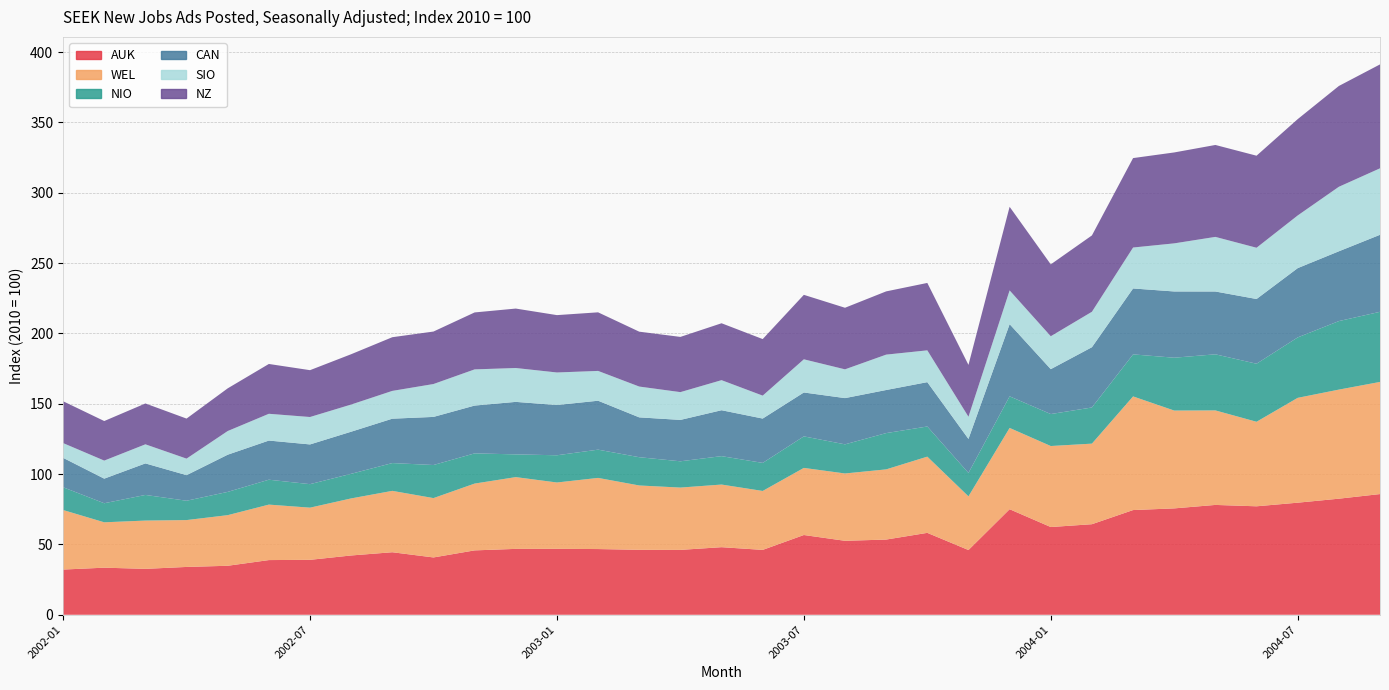

Reading left to right, what are all the values shown in this chart?

AUK: 32.1	33.5	32.6	34.0	34.8	38.9	39.0	42.1	44.4	40.7	45.8	46.8	46.9	46.7	46.2	46.1	48.0	46.1	56.7	52.6	53.4	58.2	46.0	75.0	62.3	64.4	74.4	75.6	78.1	77.1	79.7	82.5	85.8
WEL: 42.3	32.3	34.3	33.3	36.0	39.4	37.1	40.6	43.6	42.2	47.5	51.0	47.2	50.6	45.7	44.3	44.5	41.9	47.7	47.9	49.9	54.2	38.2	57.8	57.6	57.3	80.8	69.5	67.2	60.1	74.5	77.5	79.7
NIO: 16.2	13.6	18.2	13.7	16.5	17.7	16.7	17.5	19.8	23.5	21.5	16.2	19.3	20.1	20.1	18.7	20.2	19.9	22.4	20.7	25.8	21.4	16.6	22.5	22.7	25.7	29.9	37.6	39.9	41.3	43.0	48.7	49.8
CAN: 20.9	17.5	22.4	18.2	26.4	27.8	28.2	29.9	31.6	34.2	34.0	37.3	35.7	34.8	28.3	29.4	32.6	31.5	31.2	32.9	30.6	31.5	24.2	51.3	31.9	42.8	46.9	47.1	44.7	46.0	49.2	49.6	54.7
SIO: 10.5	12.8	13.6	11.7	16.8	19.0	19.5	19.3	19.8	23.4	25.7	24.1	23.1	21.2	21.9	19.8	21.4	16.3	23.6	20.5	25.2	22.6	15.8	24.0	23.4	25.2	29.1	34.2	38.8	36.4	37.4	45.9	47.3
NZ: 29.7	28.1	29.0	28.5	30.3	35.4	33.3	35.8	38.2	37.3	40.5	42.3	40.8	41.6	39.0	39.3	40.4	40.2	45.8	43.8	45.0	47.9	36.9	59.4	51.1	54.3	63.6	64.6	65.3	65.4	68.5	71.7	73.9